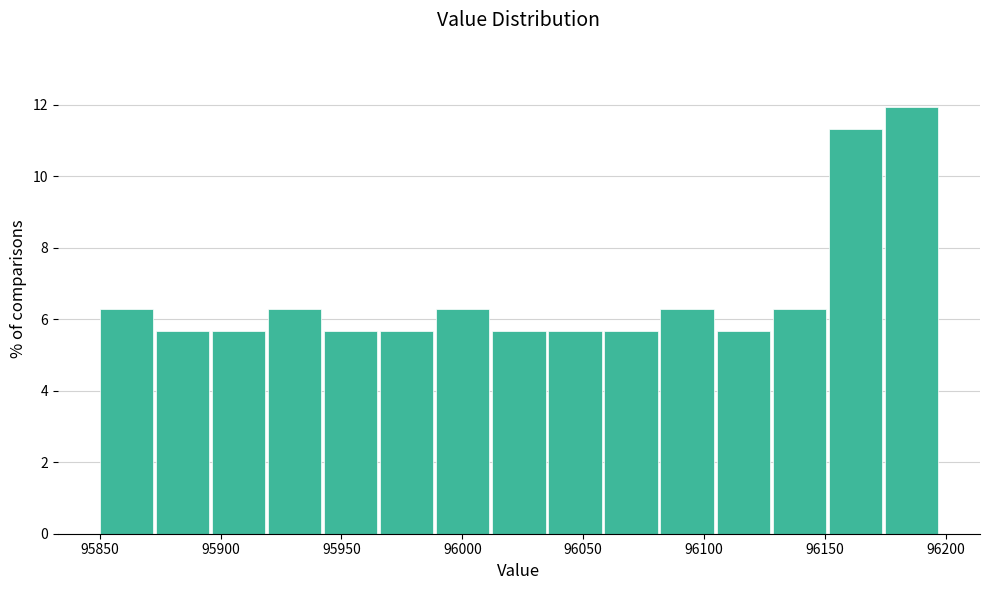

Which range on the x-axis has the tallest bar?

96175 to 96200